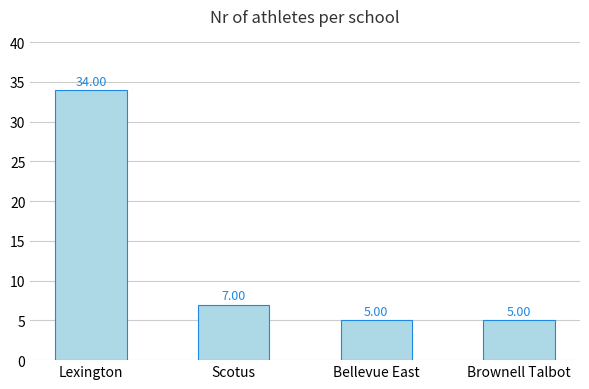

What is the difference between the maximum and minimum values?

29